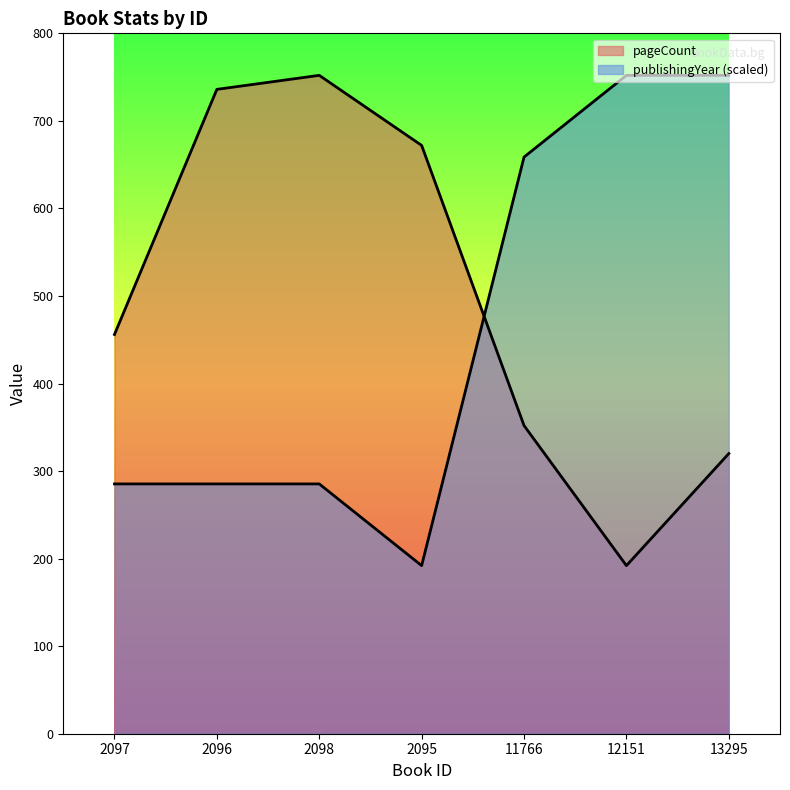

Which has a higher value, 2096 or 2097?

2096